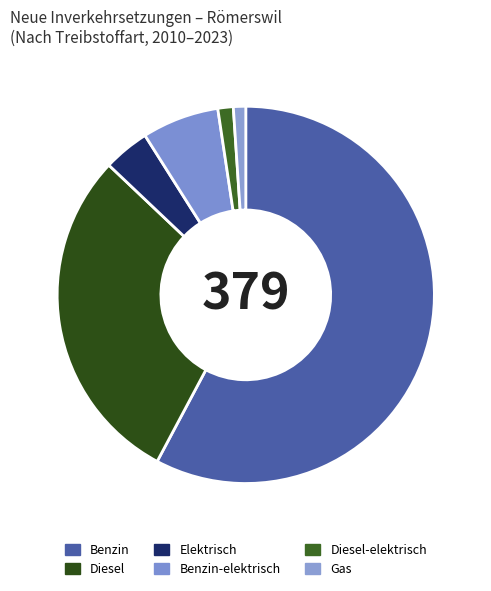

How many slices are in this pie chart?

6